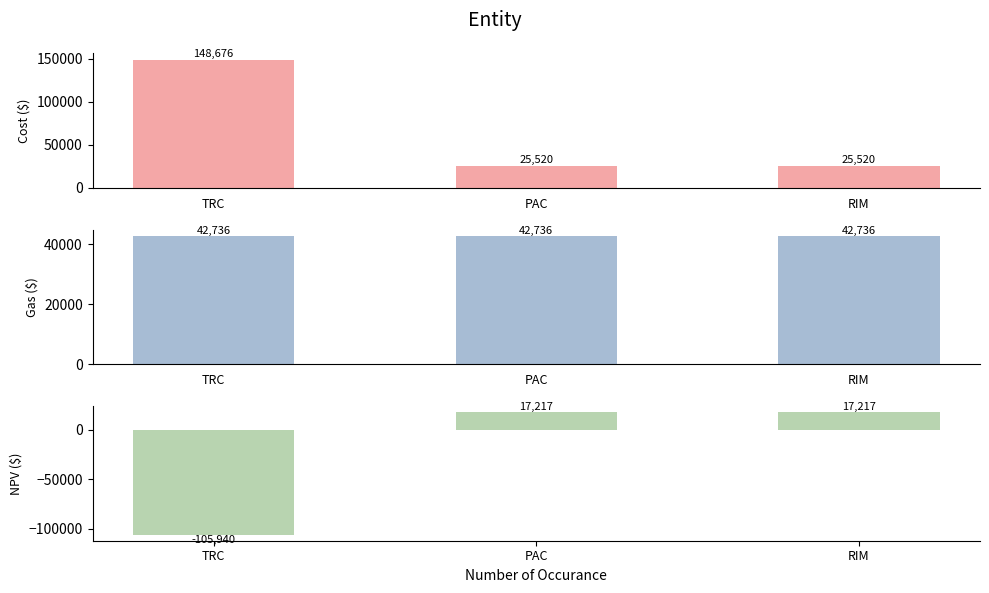

List the labels in order of NPV value, largest first.

PAC, RIM, TRC